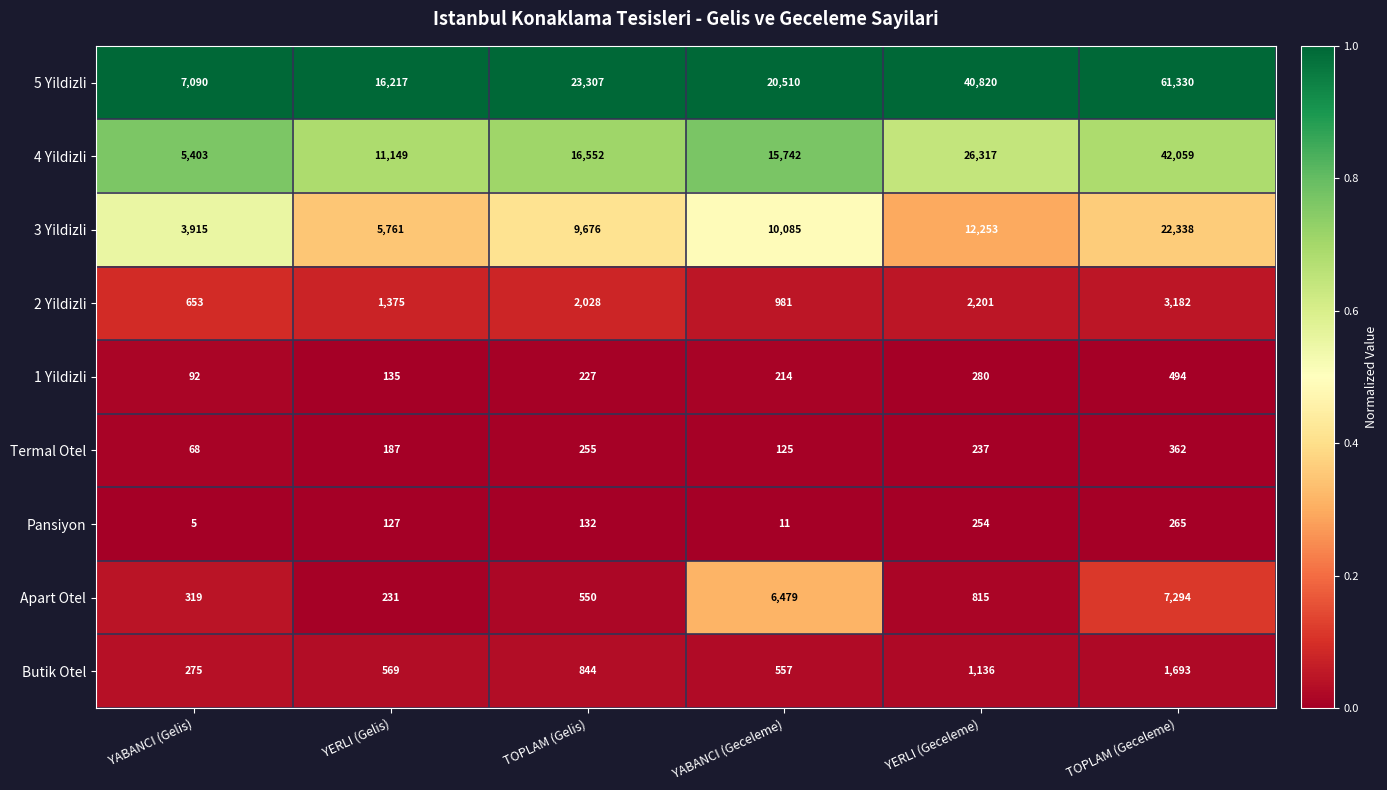

At which category does the chart reach its peak across all series?

TOPLAM (Geceleme)